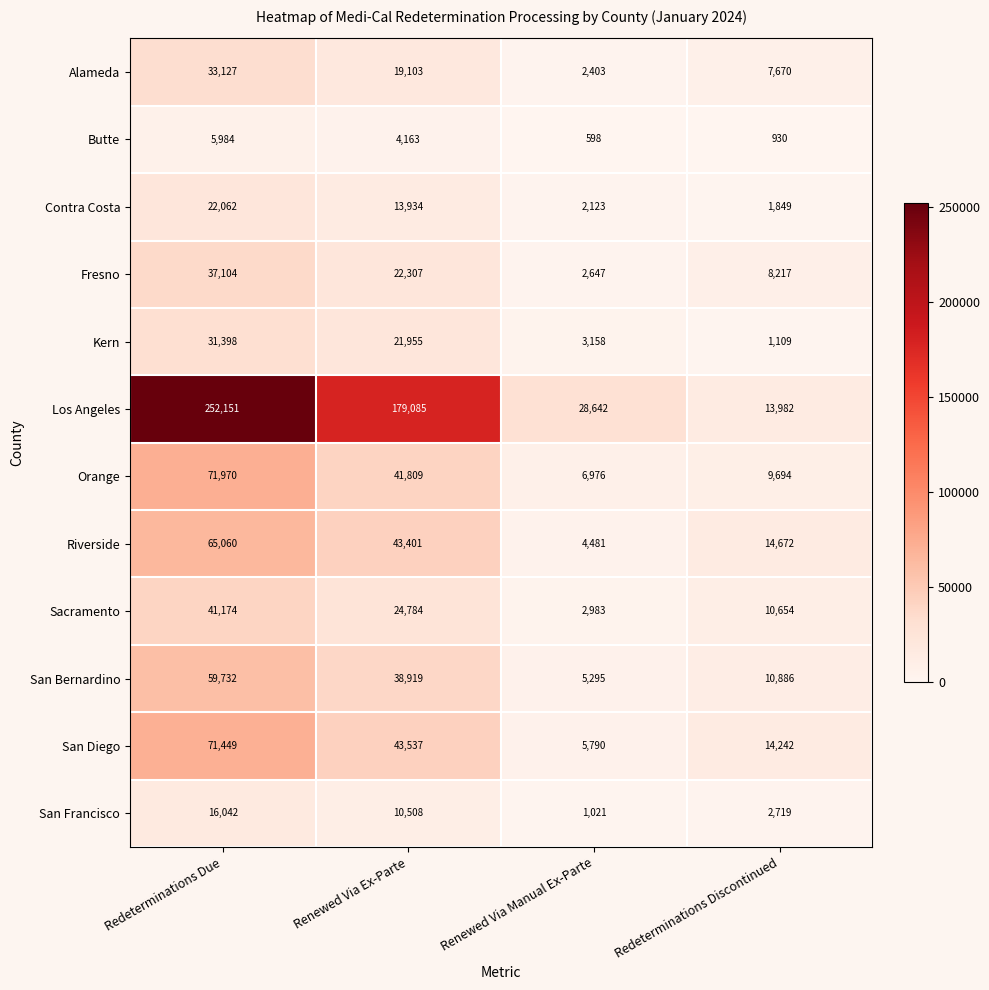

Which series has the widest spread of values?

Los Angeles